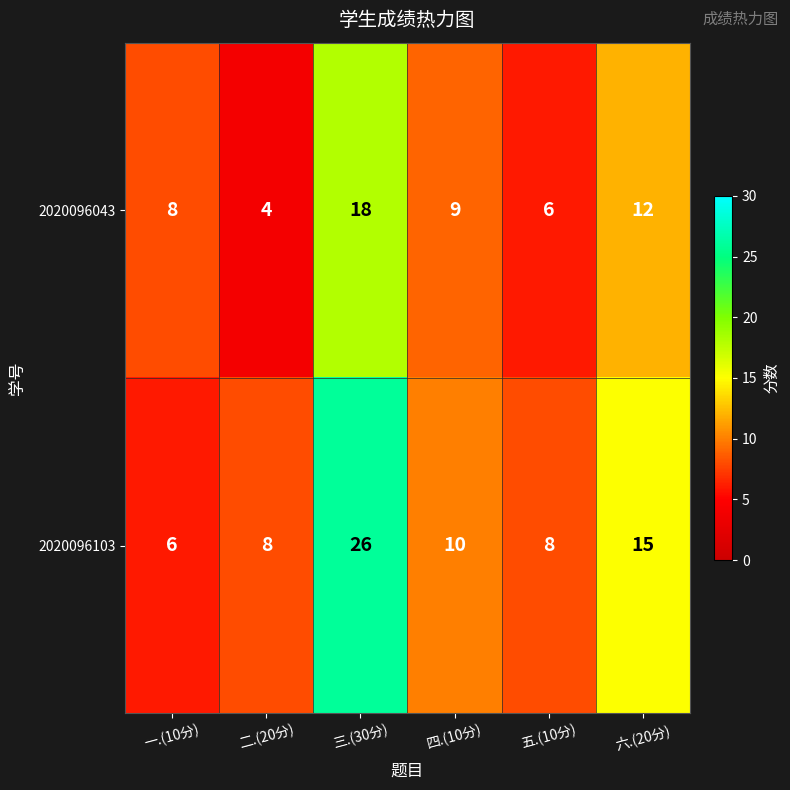

Reading left to right, what are all the values shown in this chart?

2020096043: 8	4	18	9	6	12
2020096103: 6	8	26	10	8	15